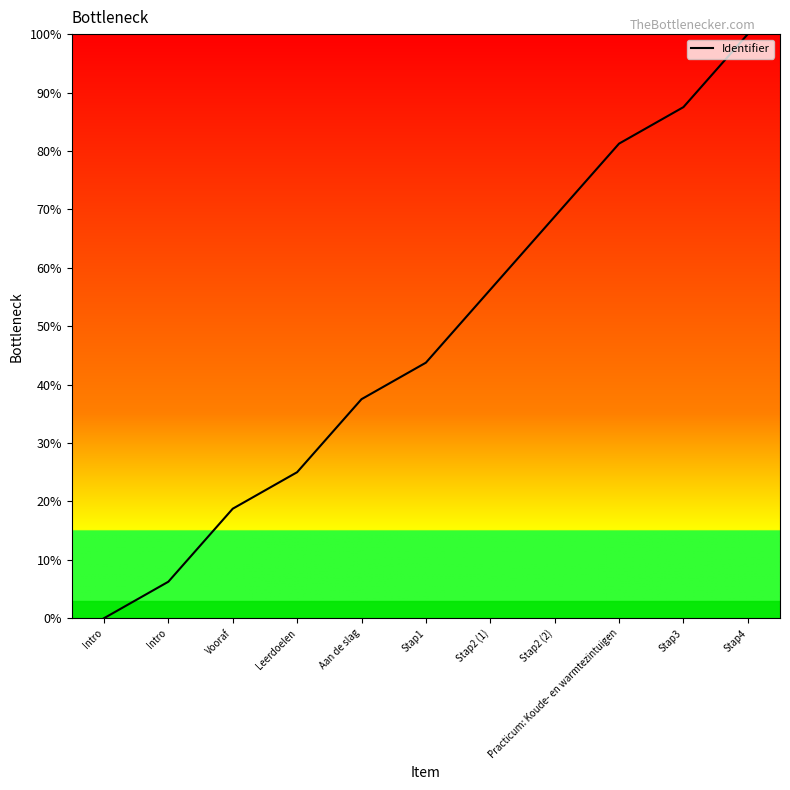

Rank the categories by value from highest to lowest.

Stap4, Stap3, Practicum: Koude- en warmtezintuigen, Stap2 (2), Stap2 (1), Stap1, Aan de slag, Leerdoelen, Vooraf, Intro, Intro